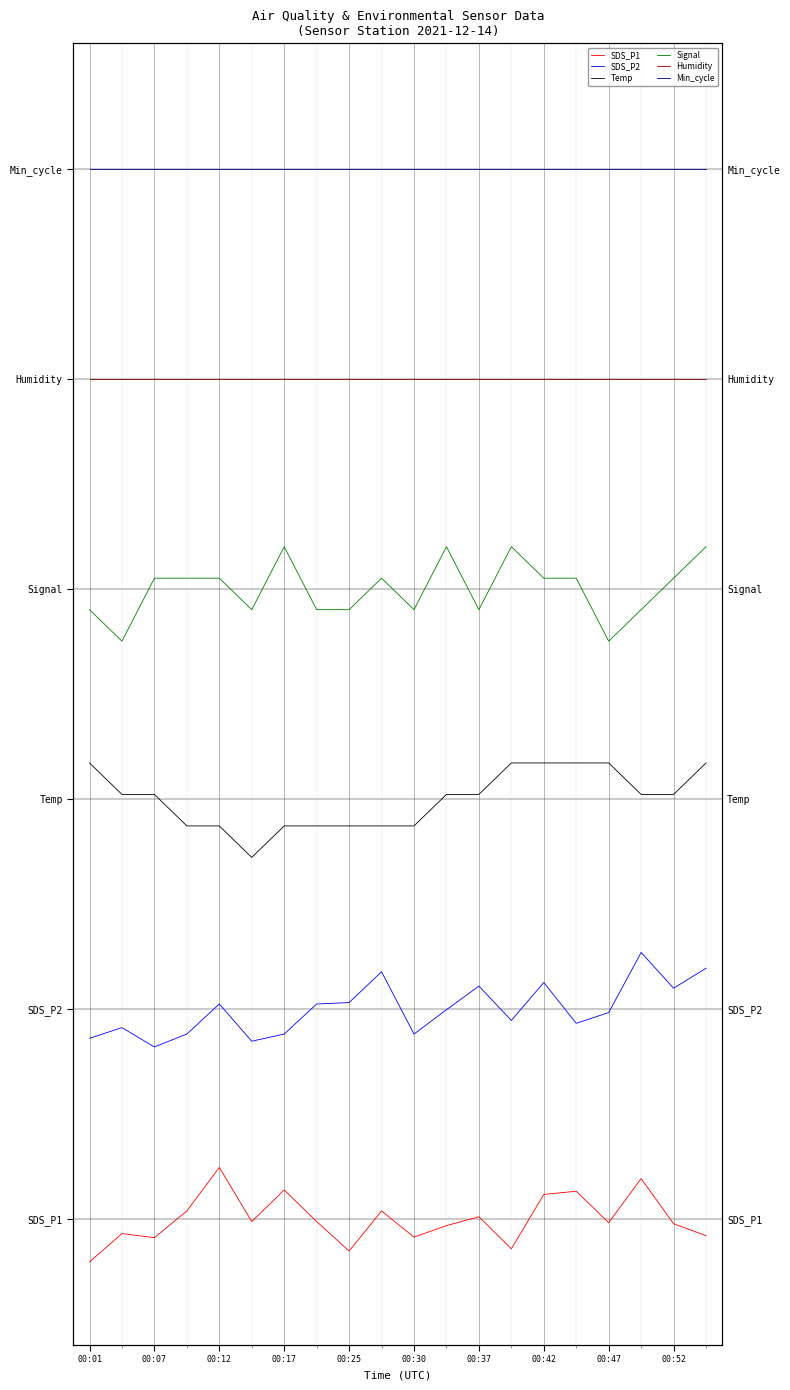

Is it true that SDS_P1 equals -0.0 at 00:47?

True